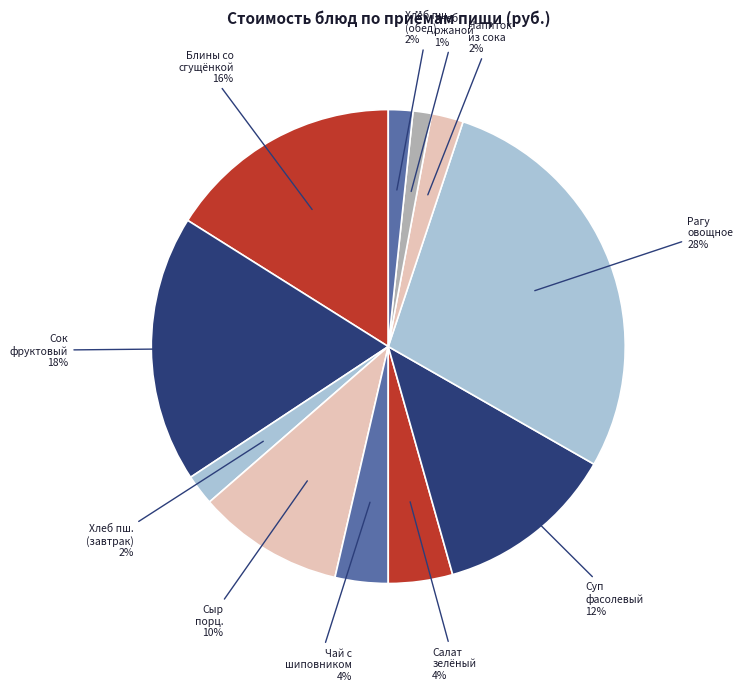

Which slice is the largest?

Рагу овощное